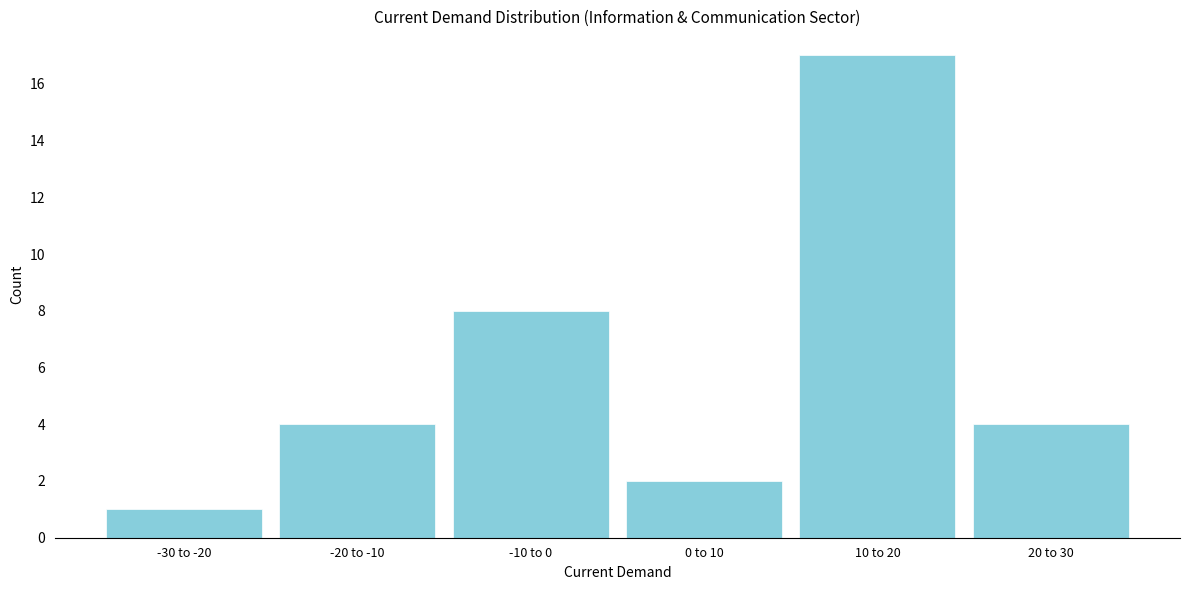

Reading right to left, list all the values displayed in this chart.

20 to 30=4	10 to 20=17	0 to 10=2	-10 to 0=8	-20 to -10=4	-30 to -20=1